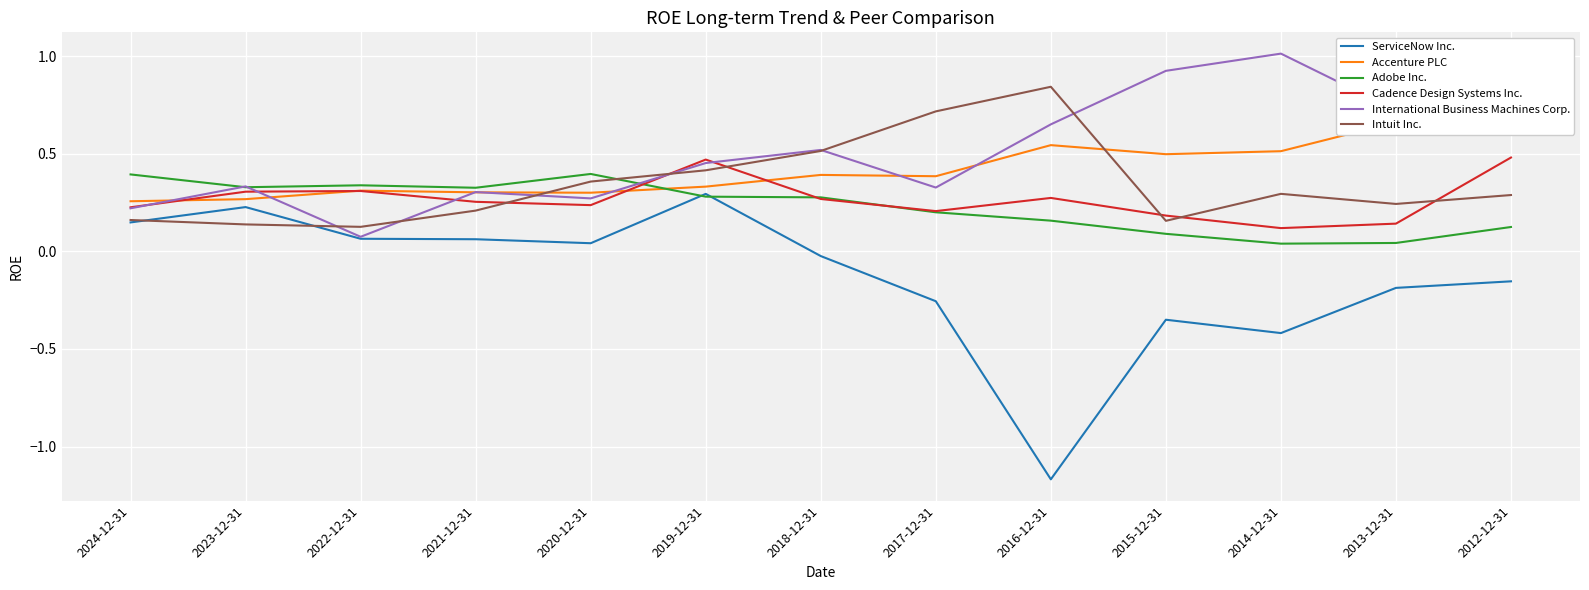

What are all the series names shown in the legend?

ServiceNow Inc., Accenture PLC, Adobe Inc., Cadence Design Systems Inc., International Business Machines Corp., Intuit Inc.